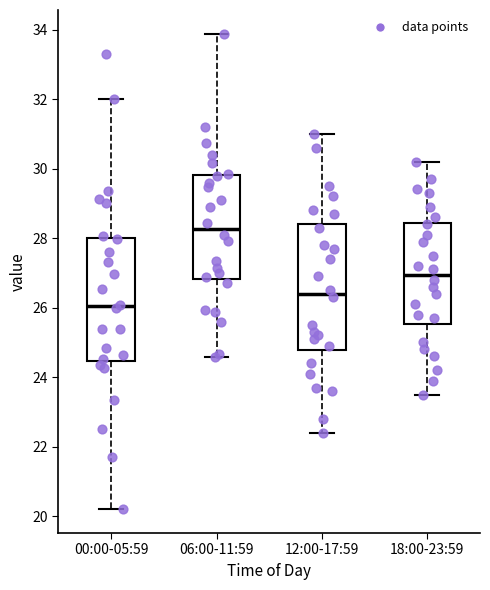

Which box has the highest median line?

06:00-11:59